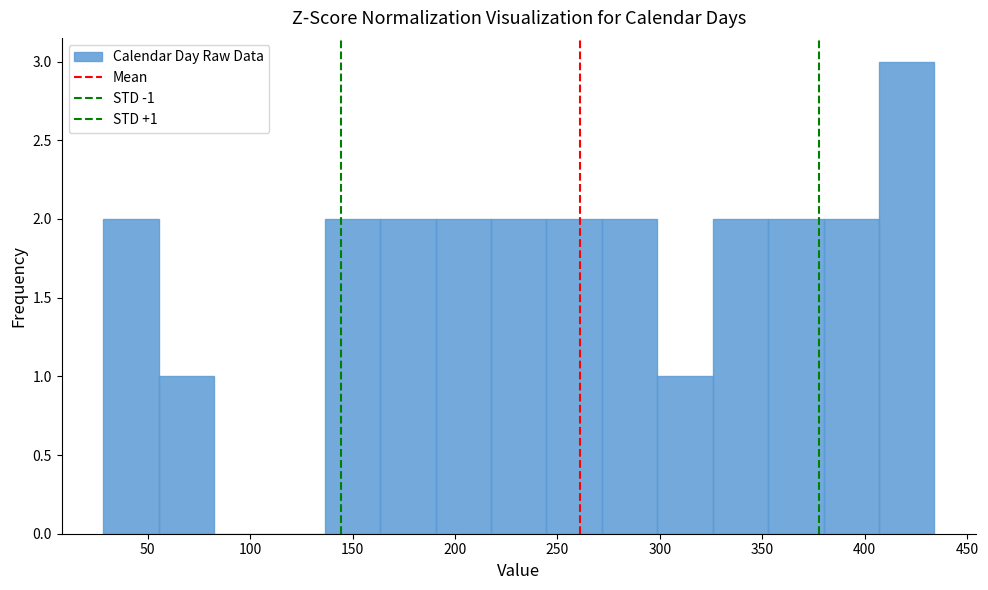

Which range on the x-axis has the tallest bar?

405 to 435